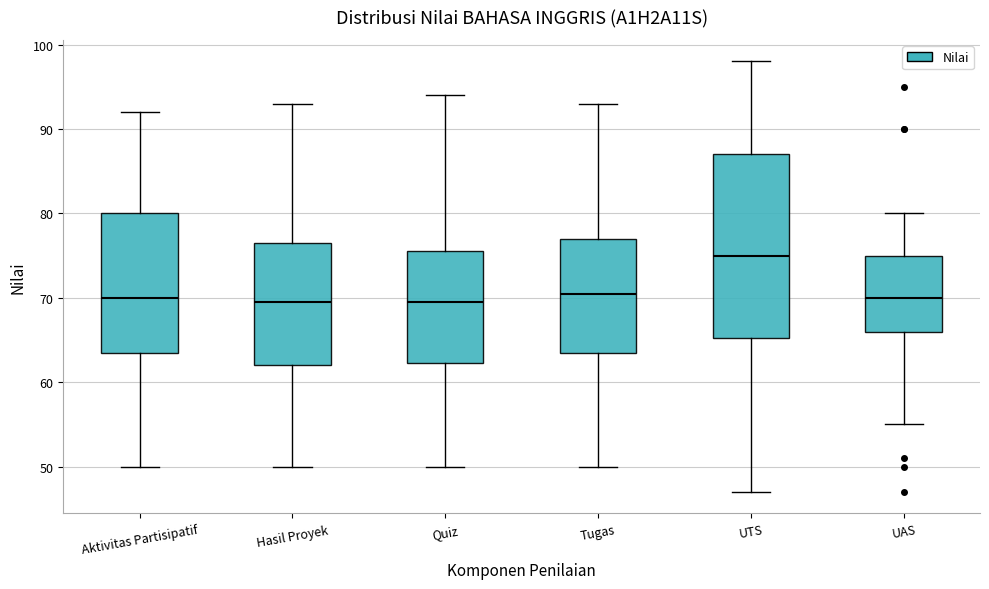

Which box is the tallest, from its lower edge to its upper edge?

UTS